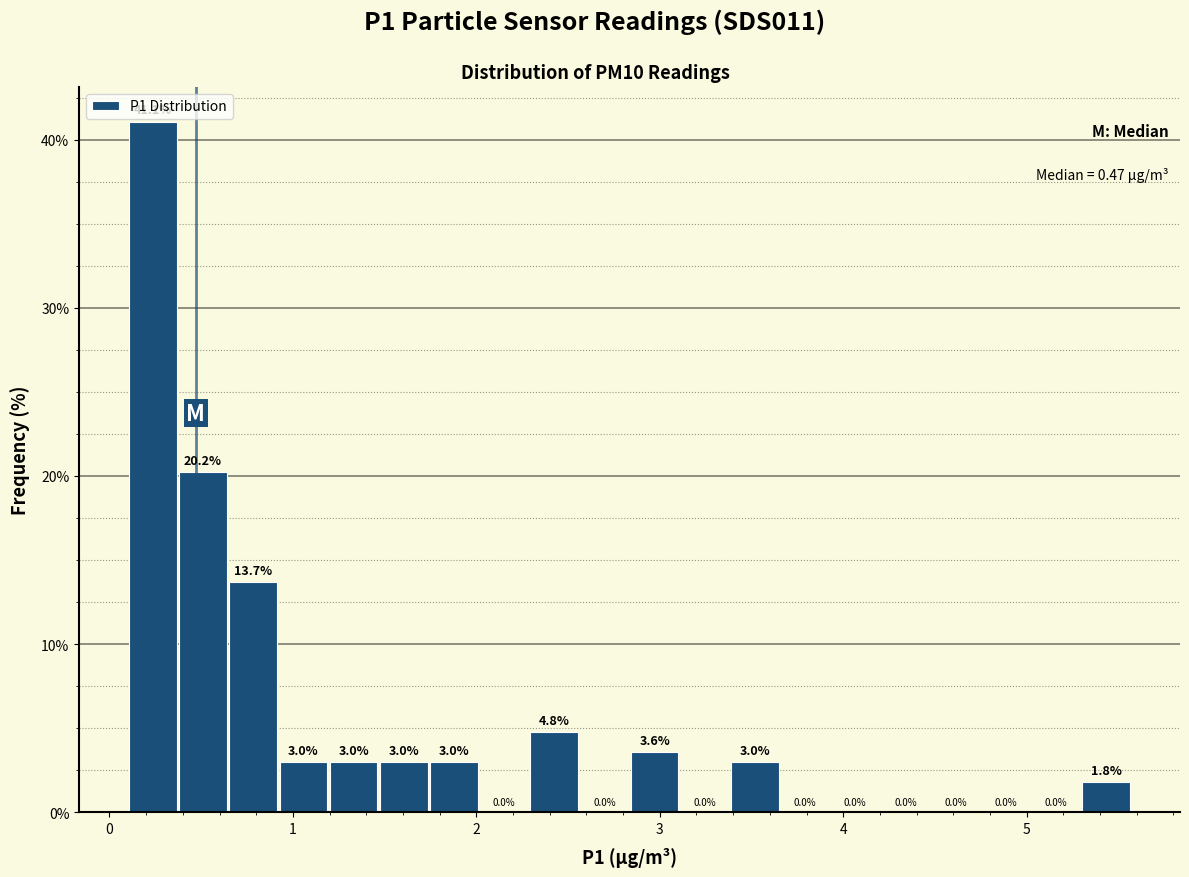

Read against the x-axis, roughly where is the centre of the tallest bar?

0.2